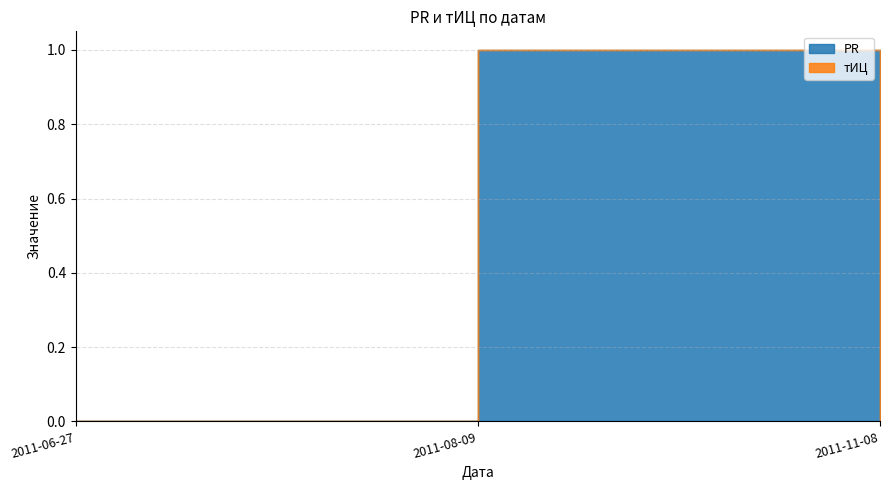

Between 2011-08-09 and 2011-11-08, which series saw the biggest shift?

PR